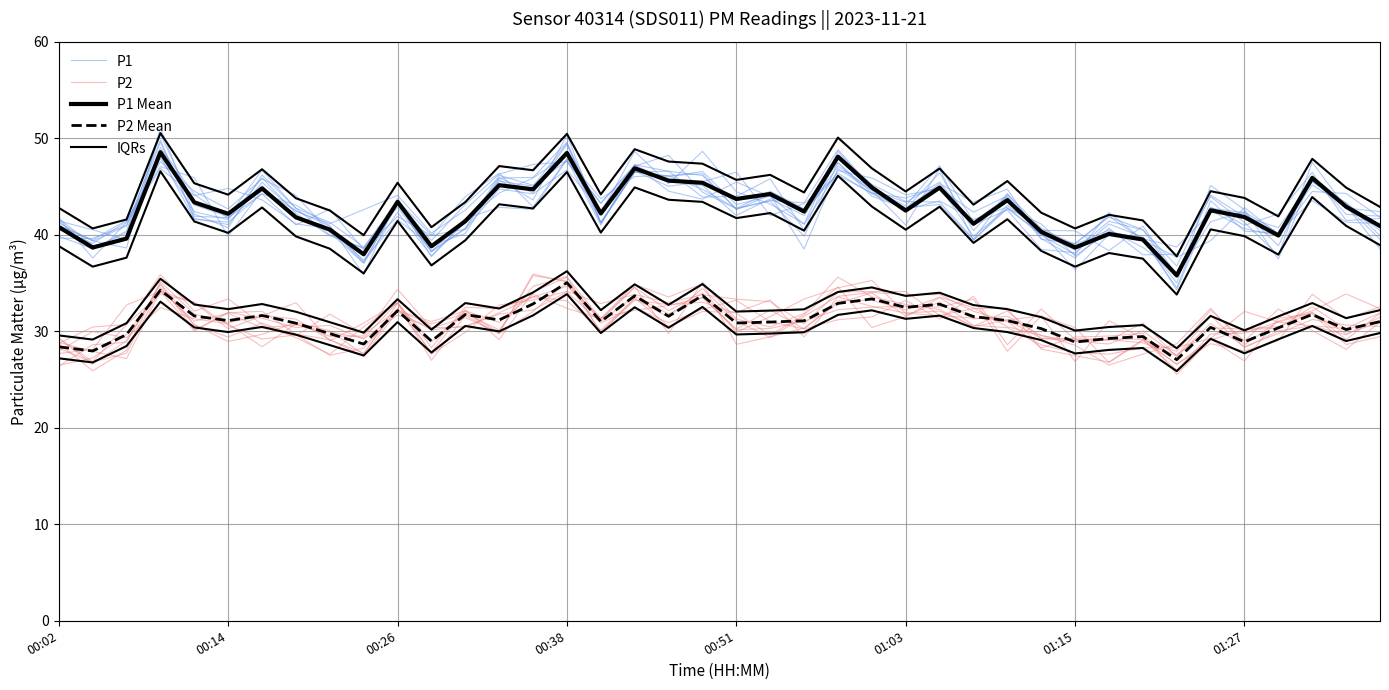

How many values in the P1 Mean series are below 42?

17